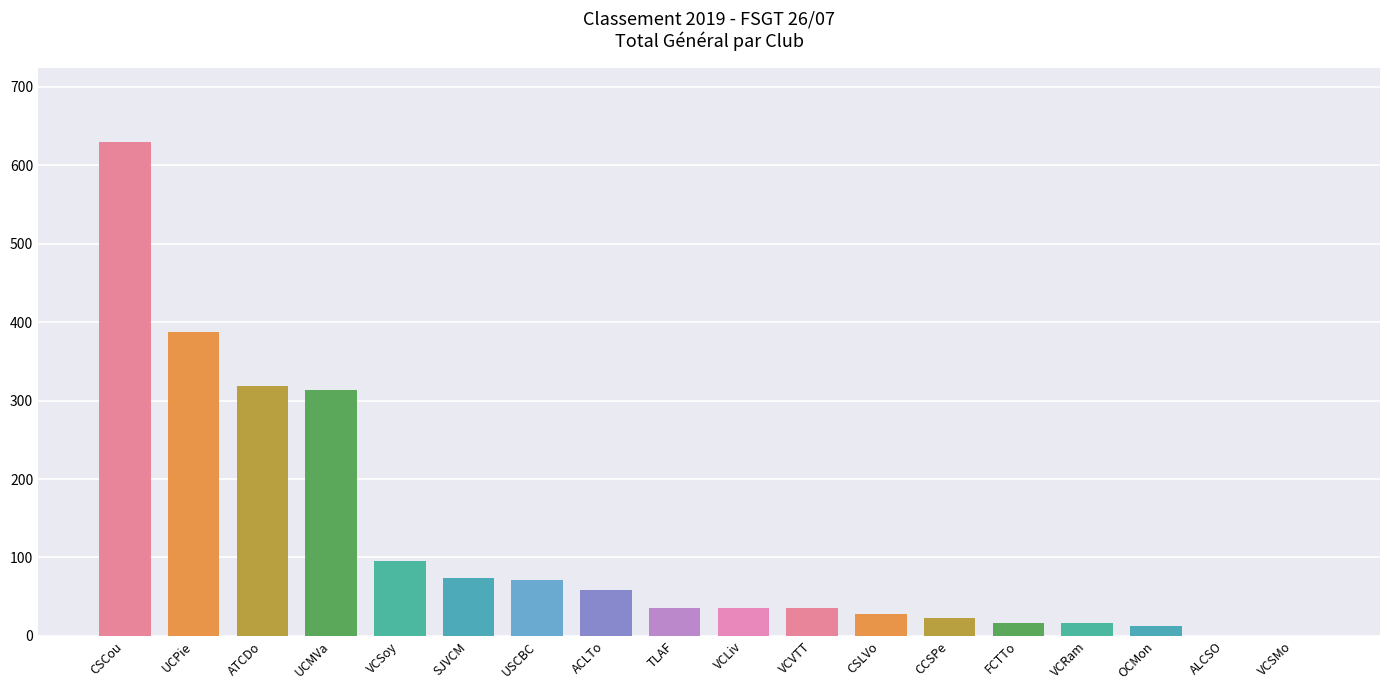

What is the change in value from VCLiv to VCRam?

-19